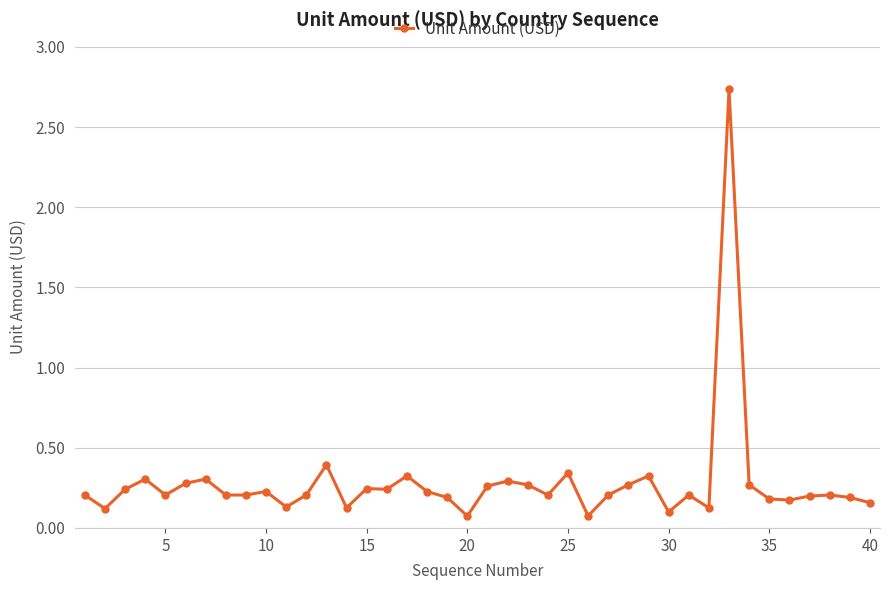

True or false: there are more than 2 points higher than both neighbors.

True